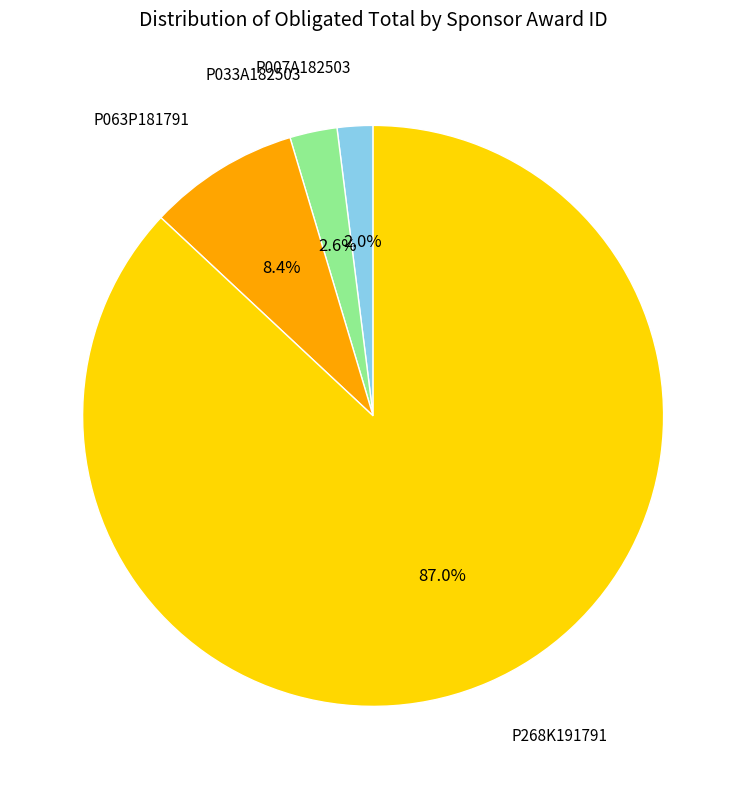

Is there a majority slice in this chart?

Yes